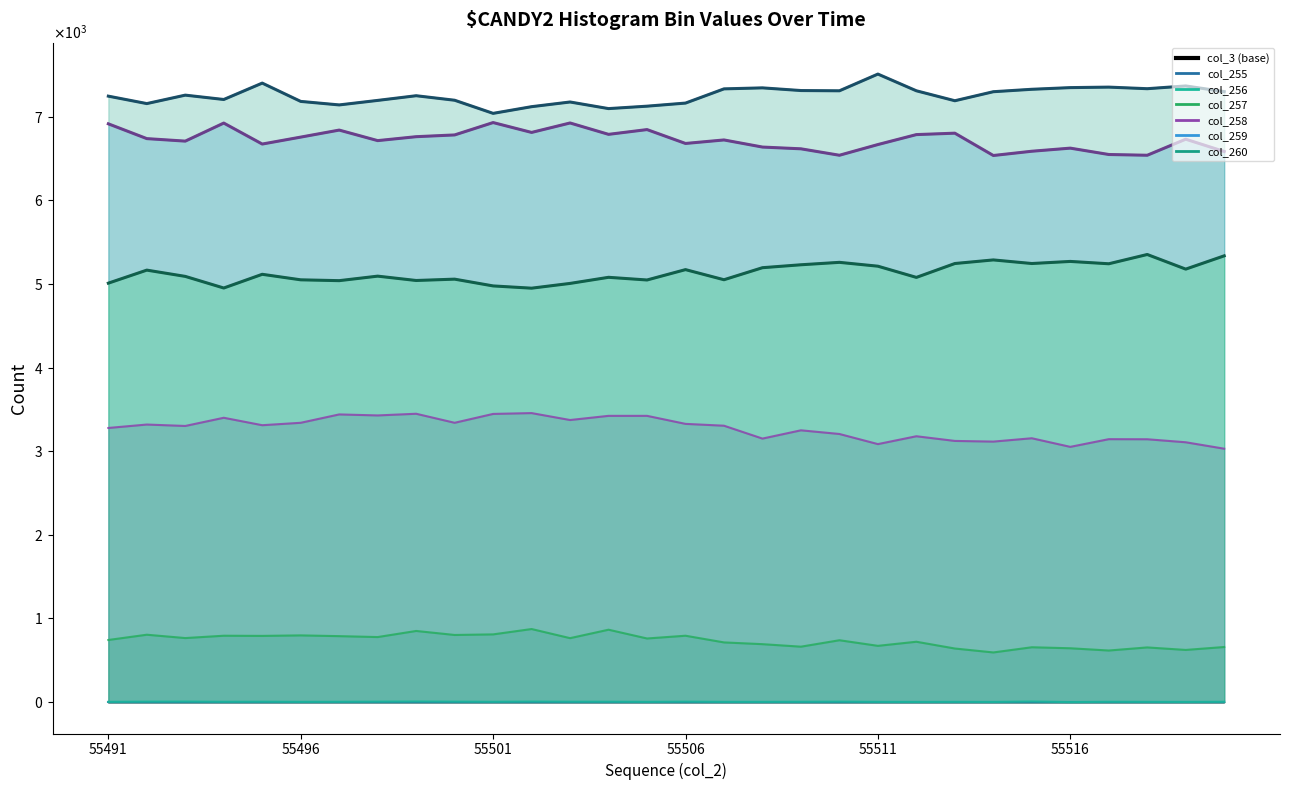

True or false: col_260 and col_255 cross at least once.

False